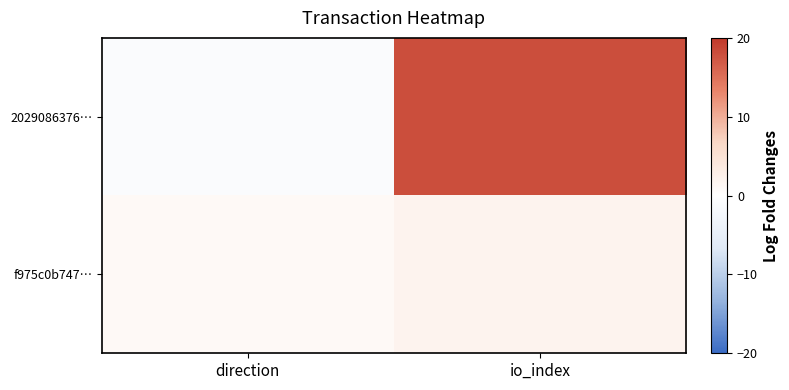

Reading left to right, transcribe all the data shown in this chart.

2029086376…: direction=-1	io_index=18
f975c0b747…: direction=1	io_index=2